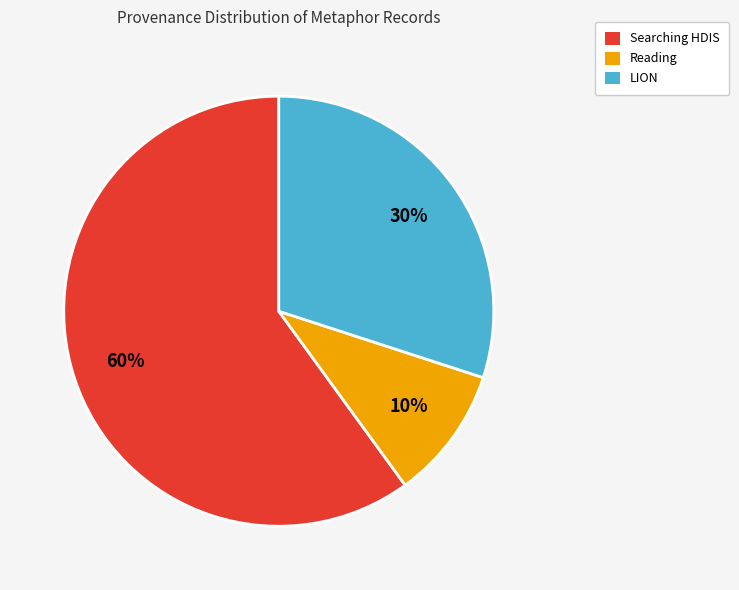

Is there a majority slice in this chart?

Yes